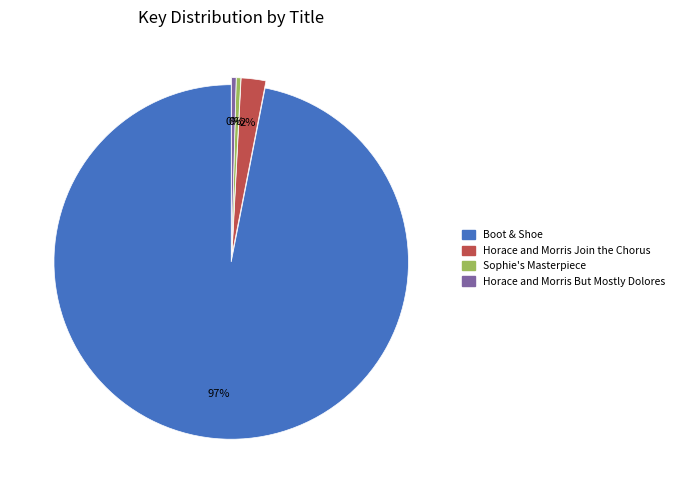

Which category has the biggest portion of the pie?

Boot & Shoe